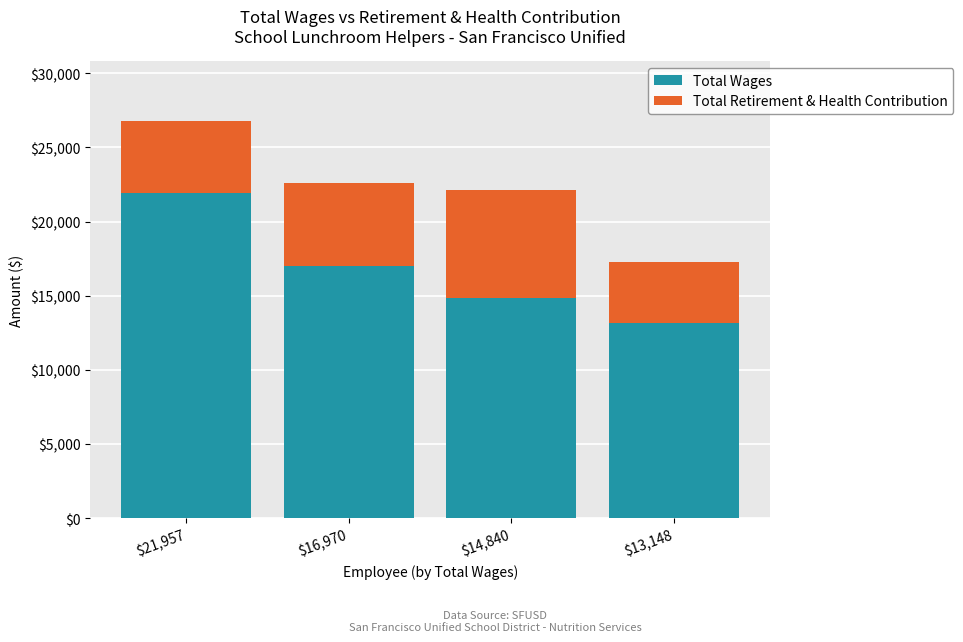

At which label does Total Wages reach its peak?

$21,957